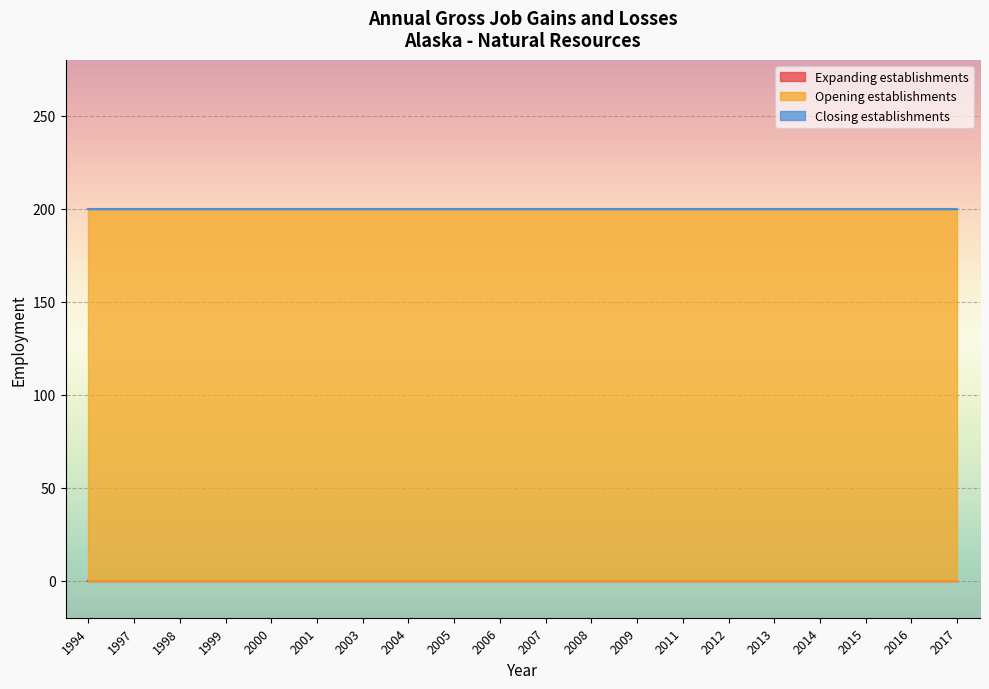

Reading left to right, transcribe all the data shown in this chart.

Expanding establishments: 1994=0	1997=0	1998=0	1999=0	2000=0	2001=0	2003=0	2004=0	2005=0	2006=0	2007=0	2008=0	2009=0	2011=0	2012=0	2013=0	2014=0	2015=0	2016=0	2017=0
Opening establishments: 1994=200	1997=200	1998=200	1999=200	2000=200	2001=200	2003=200	2004=200	2005=200	2006=200	2007=200	2008=200	2009=200	2011=200	2012=200	2013=200	2014=200	2015=200	2016=200	2017=200
Closing establishments: 1994=0	1997=0	1998=0	1999=0	2000=0	2001=0	2003=0	2004=0	2005=0	2006=0	2007=0	2008=0	2009=0	2011=0	2012=0	2013=0	2014=0	2015=0	2016=0	2017=0